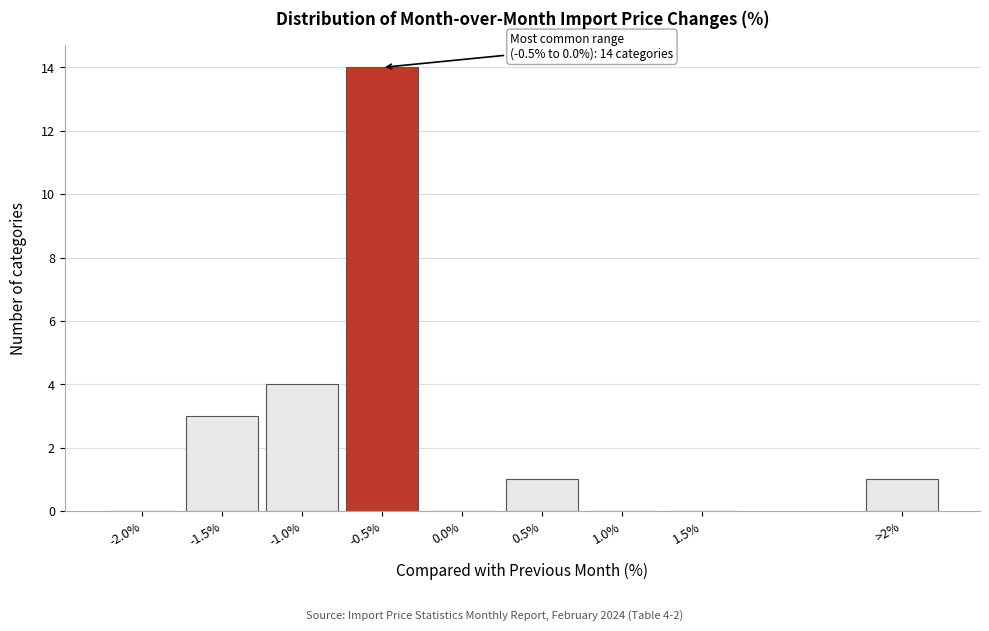

Reading right to left, what are all the values shown in this chart?

>2%=1	1.5%=0	1.0%=0	0.5%=1	0.0%=0	-0.5%=14	-1.0%=4	-1.5%=3	-2.0%=0